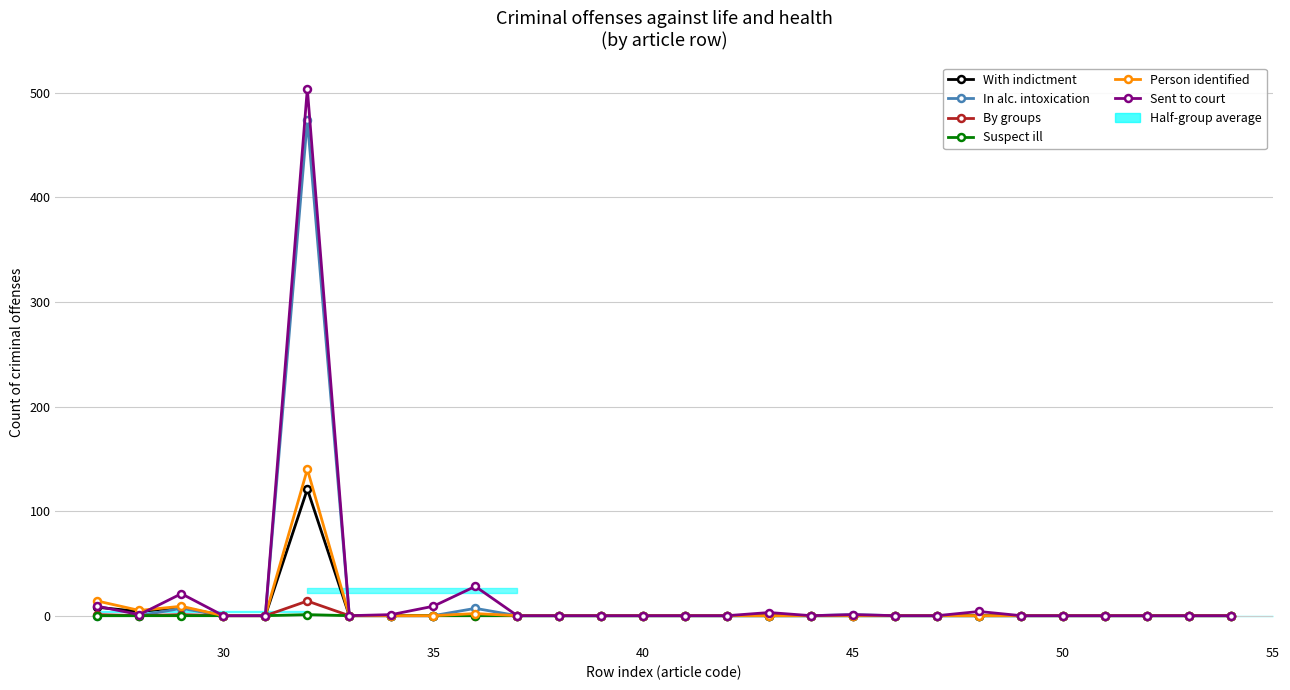

What is the sum of all Suspect ill values?

1